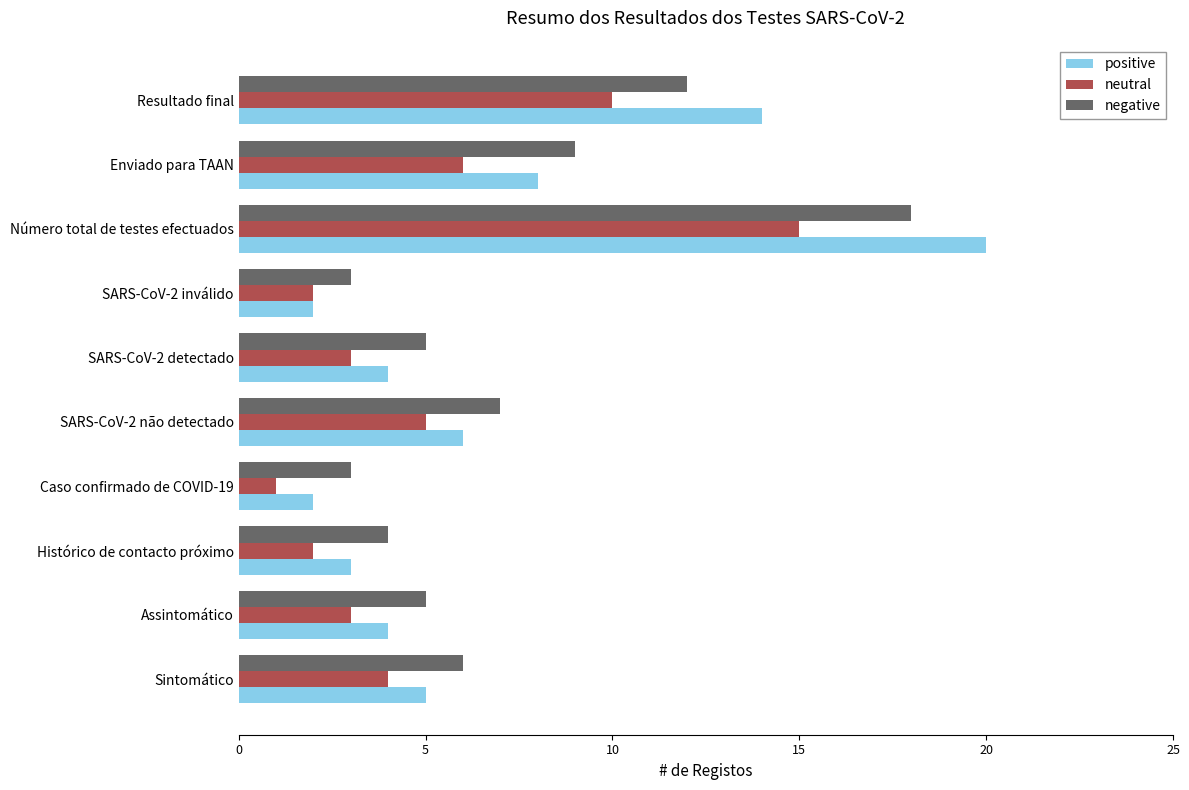

Rank the series by their maximum value, from highest to lowest.

positive, negative, neutral